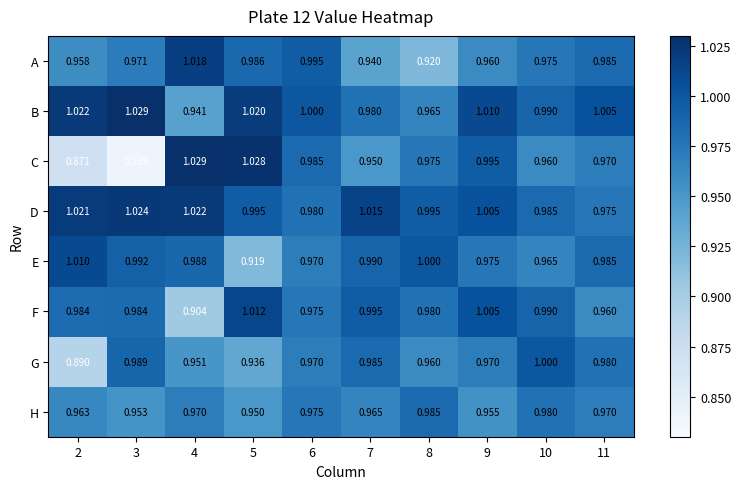

Rank the series at 4 from highest to lowest value.

C, D, A, E, H, G, B, F